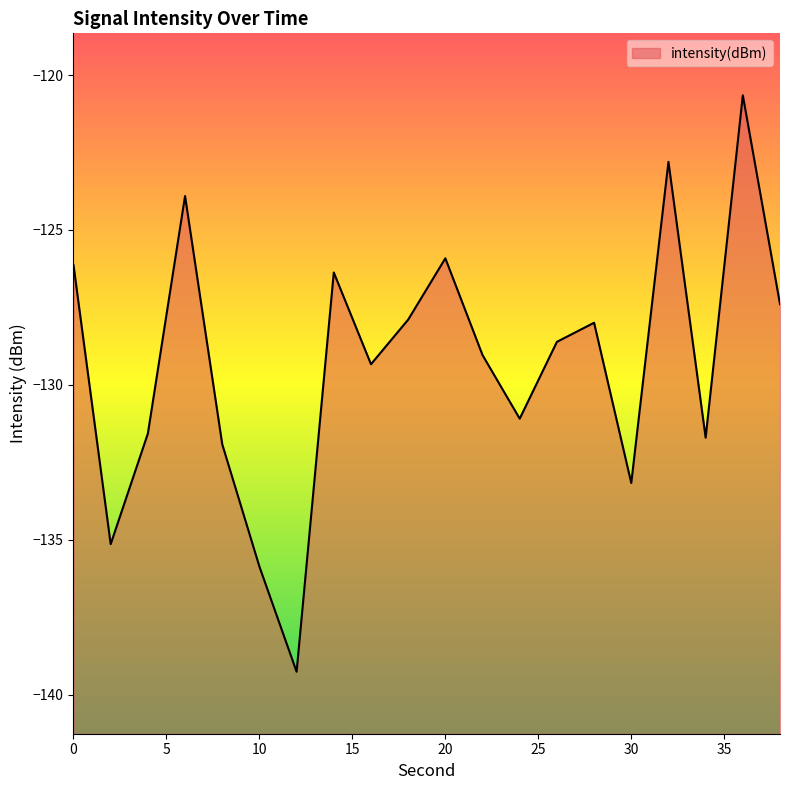

Is it true that the value at 28 is -128.0?

True